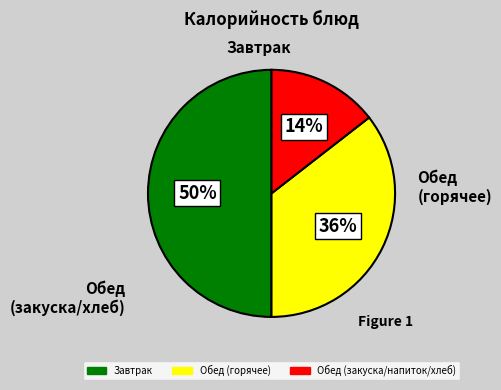

To the nearest percent, what is the average slice percentage?

33%